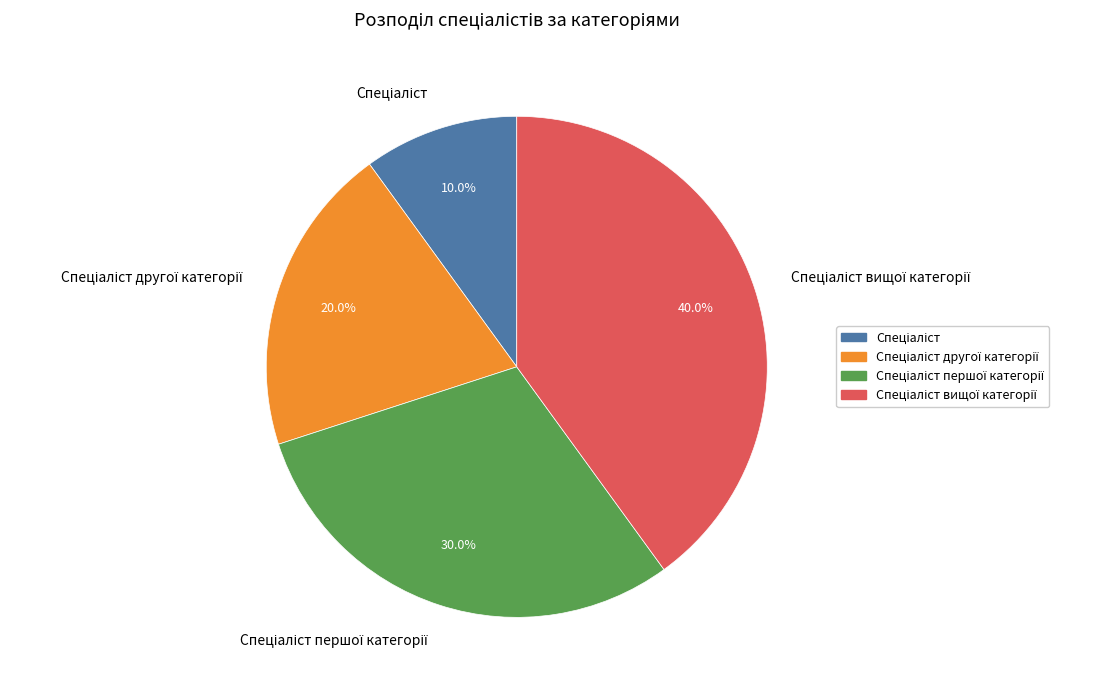

How many slices are in this pie chart?

4